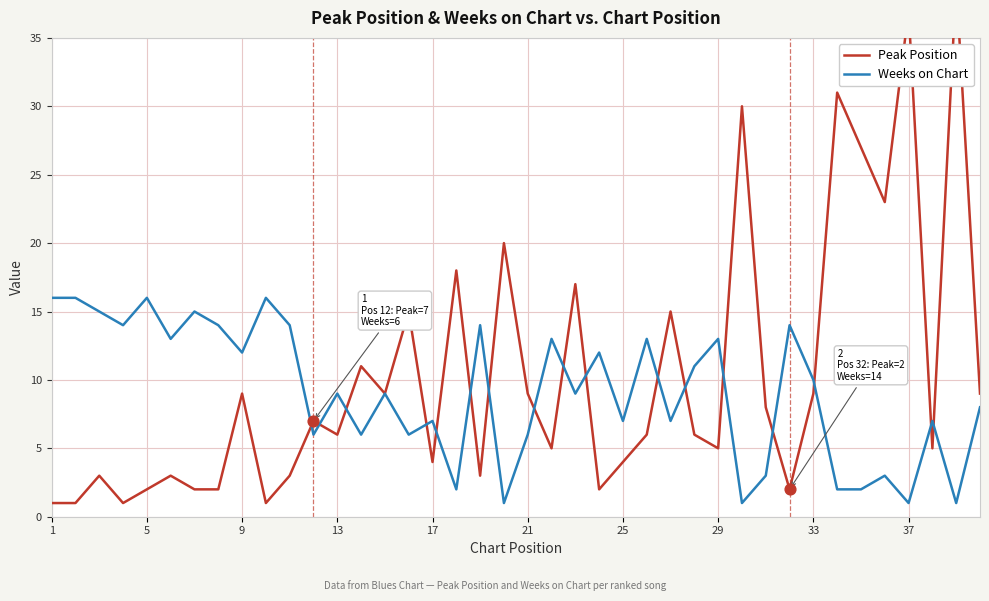

What is the maximum value for Weeks on Chart?

16